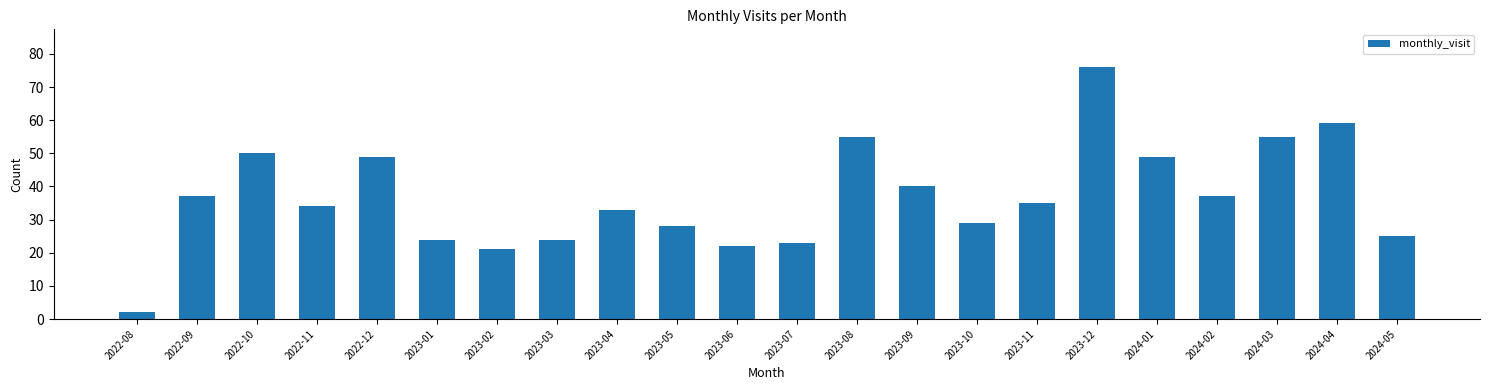

What is the change in value from 2023-03 to 2023-07?

-1